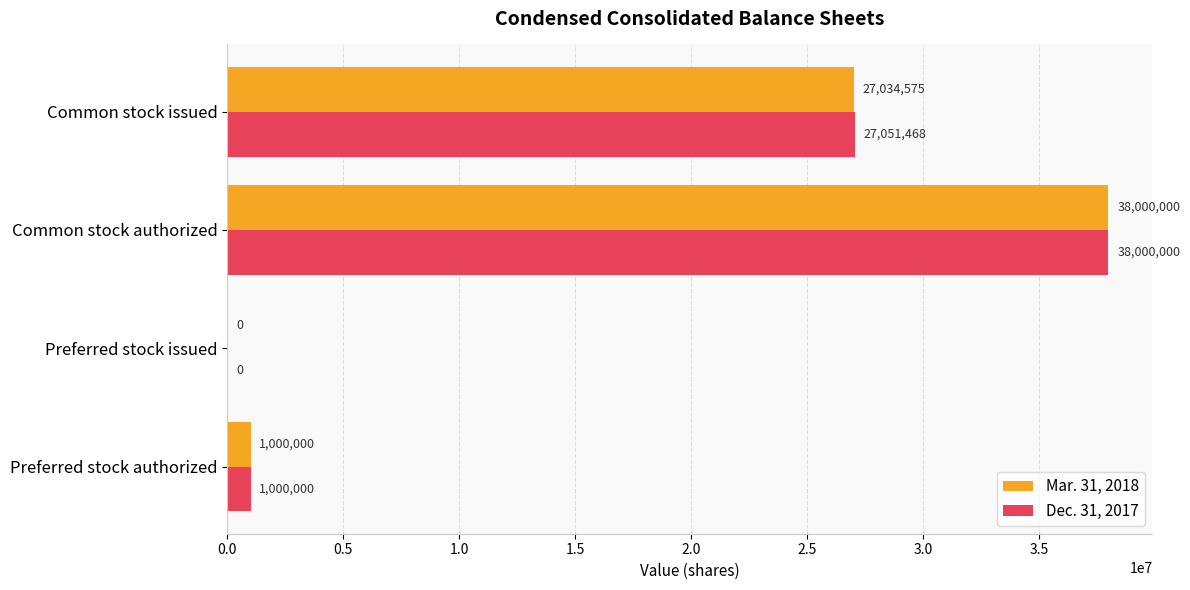

What is the total value across all series at Preferred stock authorized?

2000000